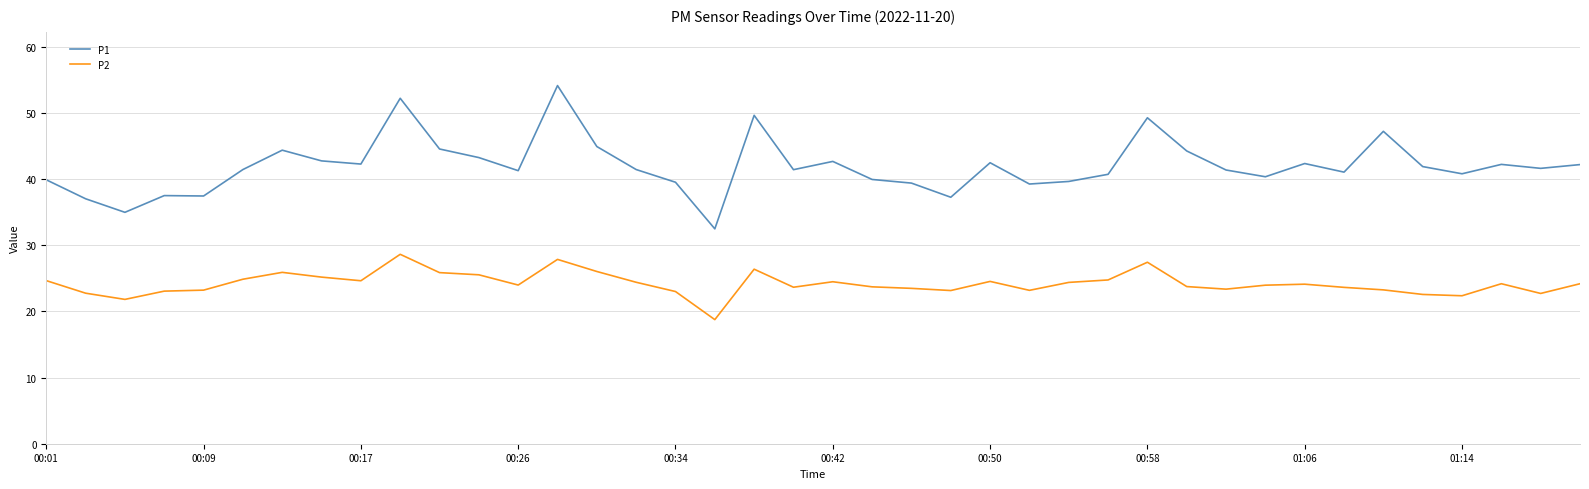

Which series has the largest total across all categories?

P1